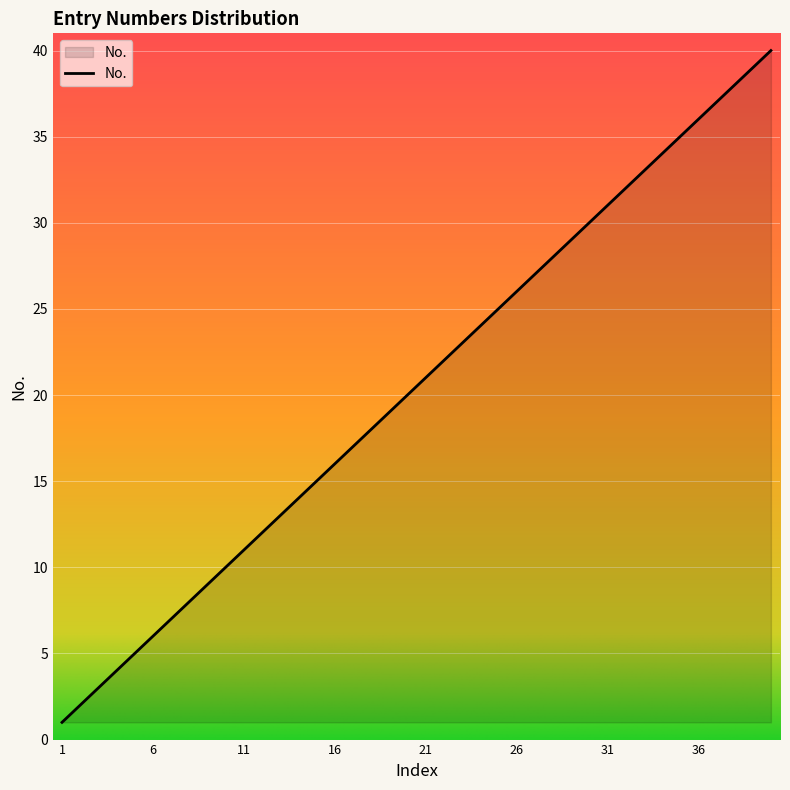

What is the greatest value displayed?

40